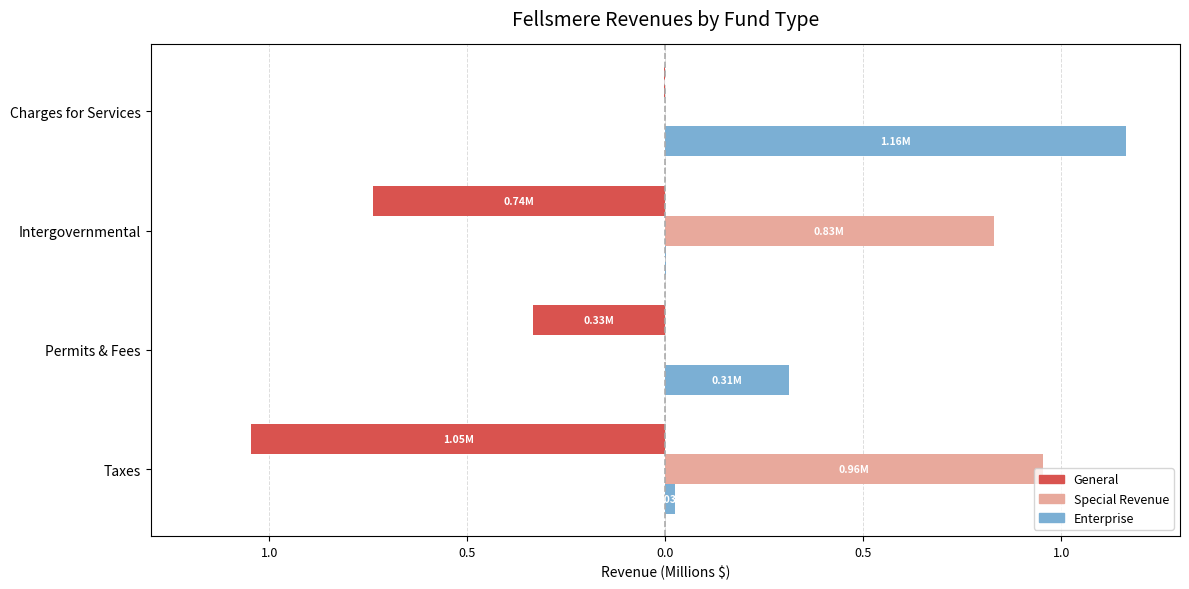

What are all the series names shown in the legend?

General, Special Revenue, Enterprise